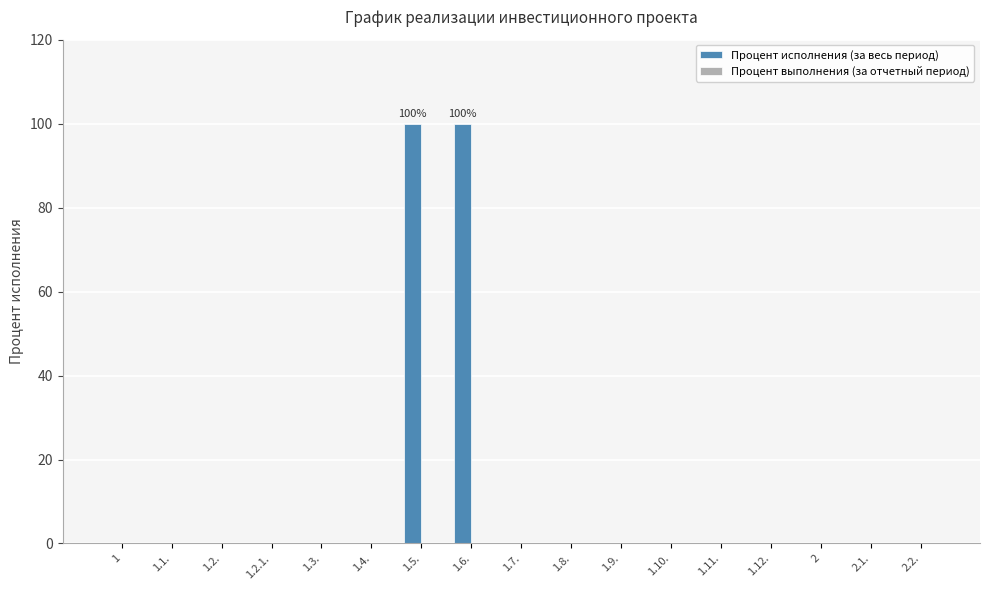

What is the sum of all values?

200